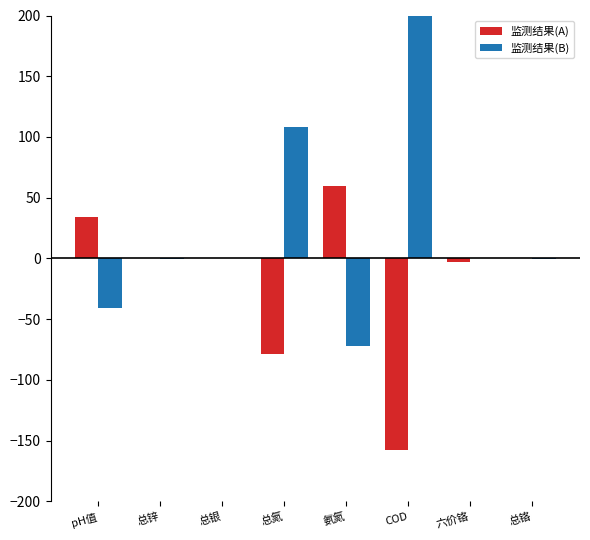

Which series changed the most between 总氮 and 六价铬?

监测结果(B)